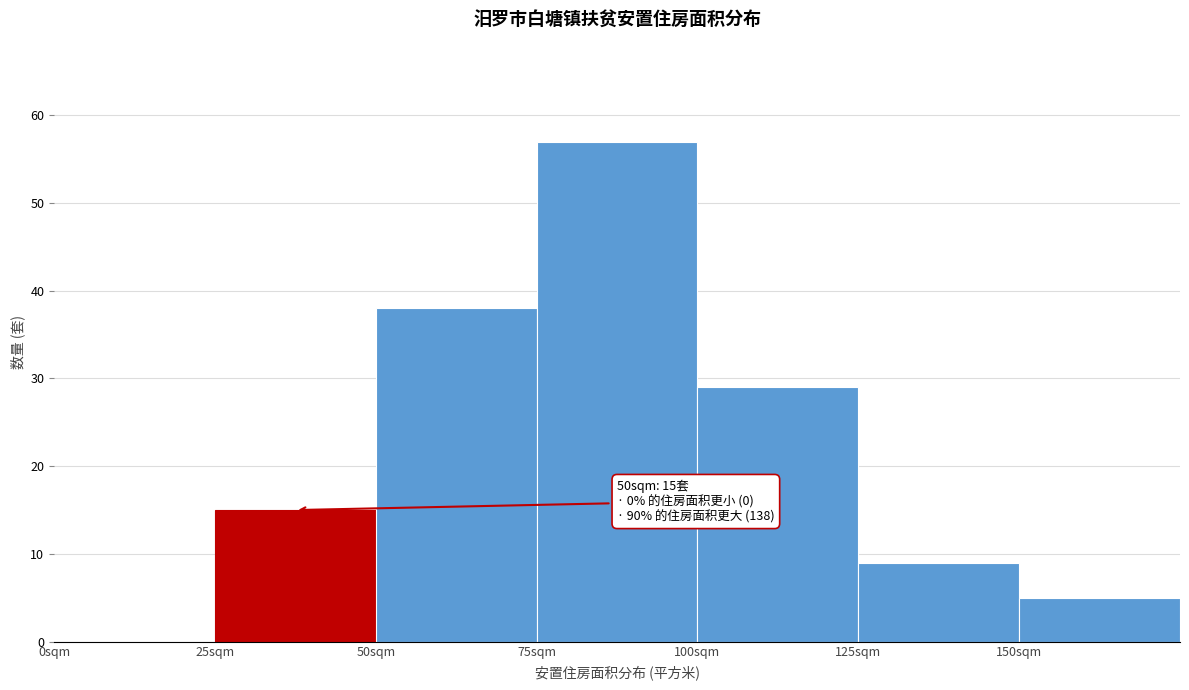

Which range on the x-axis has the tallest bar?

75 to 100